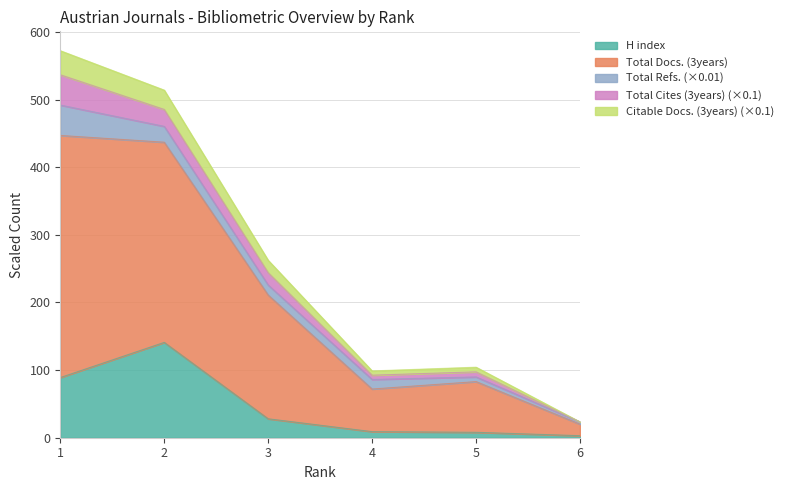

What is the maximum value for H index?

141.0